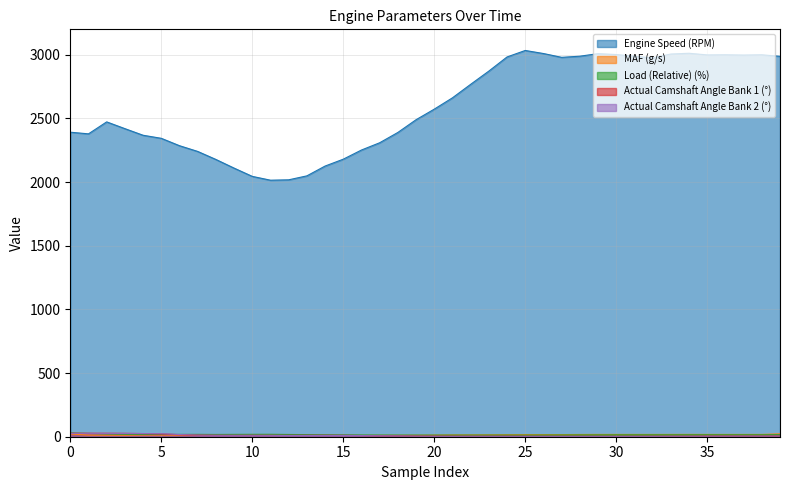

How many interior local valleys does the Actual Camshaft Angle Bank 1 (°) series have?

5